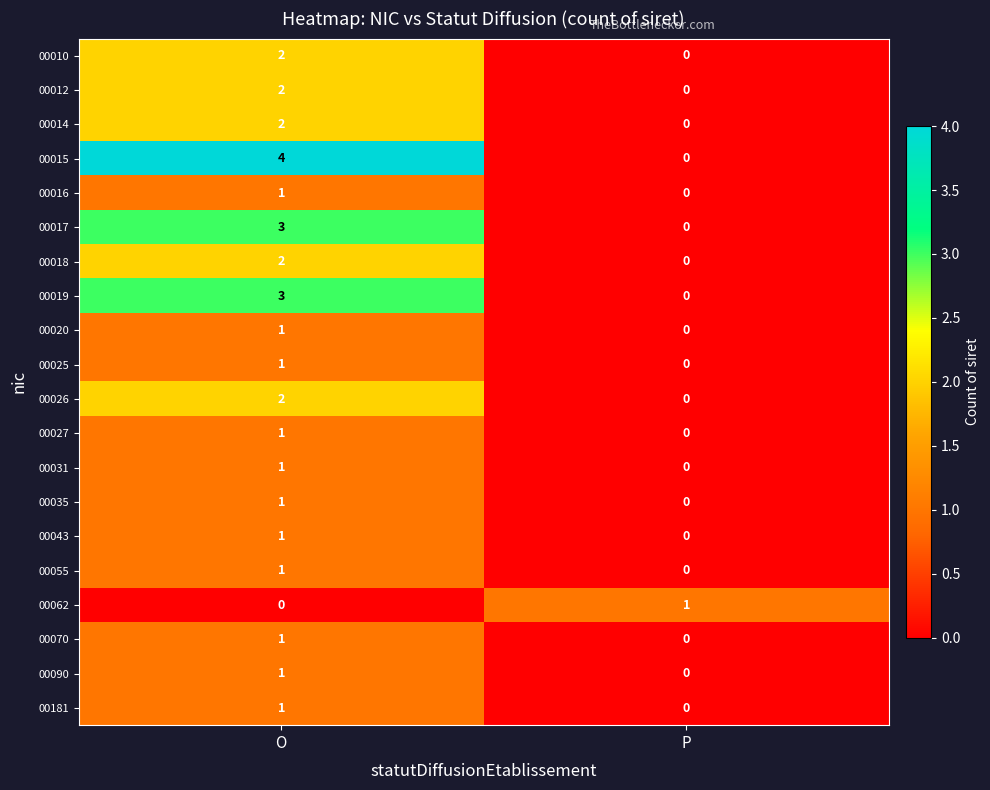

Where is 00025 nearest to the value 0?

P